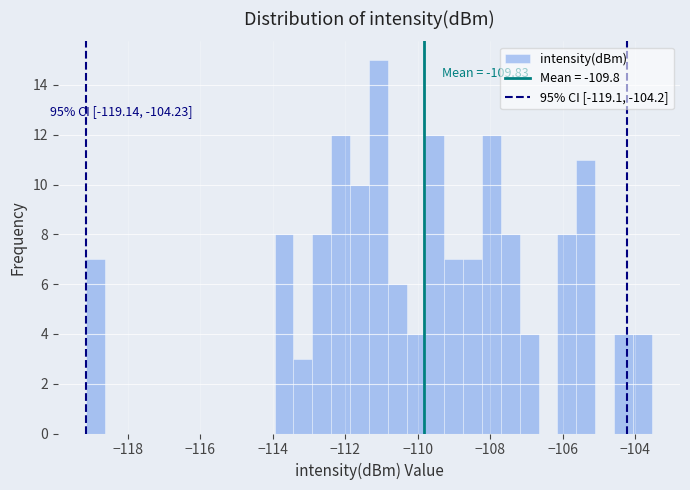

Around what value on the x-axis is the tallest bar? Give the approximate position of its centre, as read against the axis.

-111.0